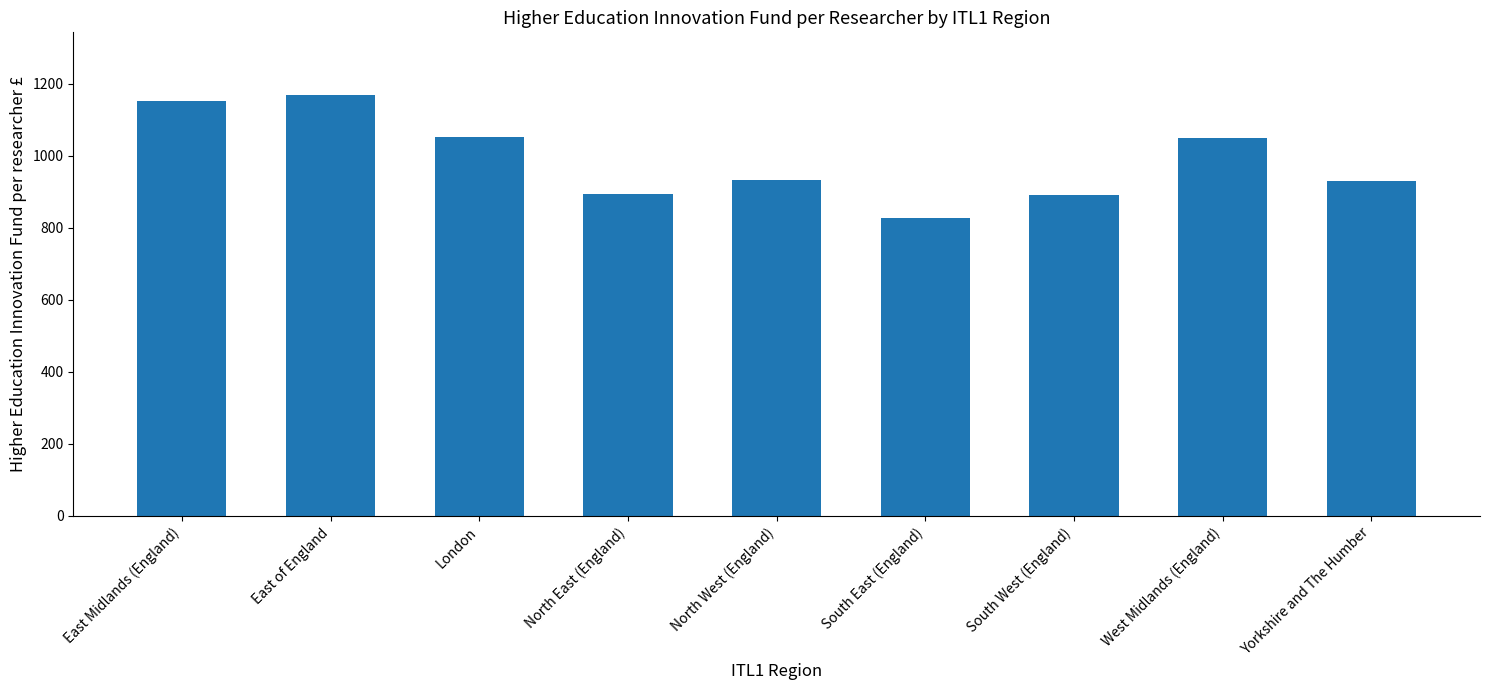

What is the label of the 3rd bar from the left?

London